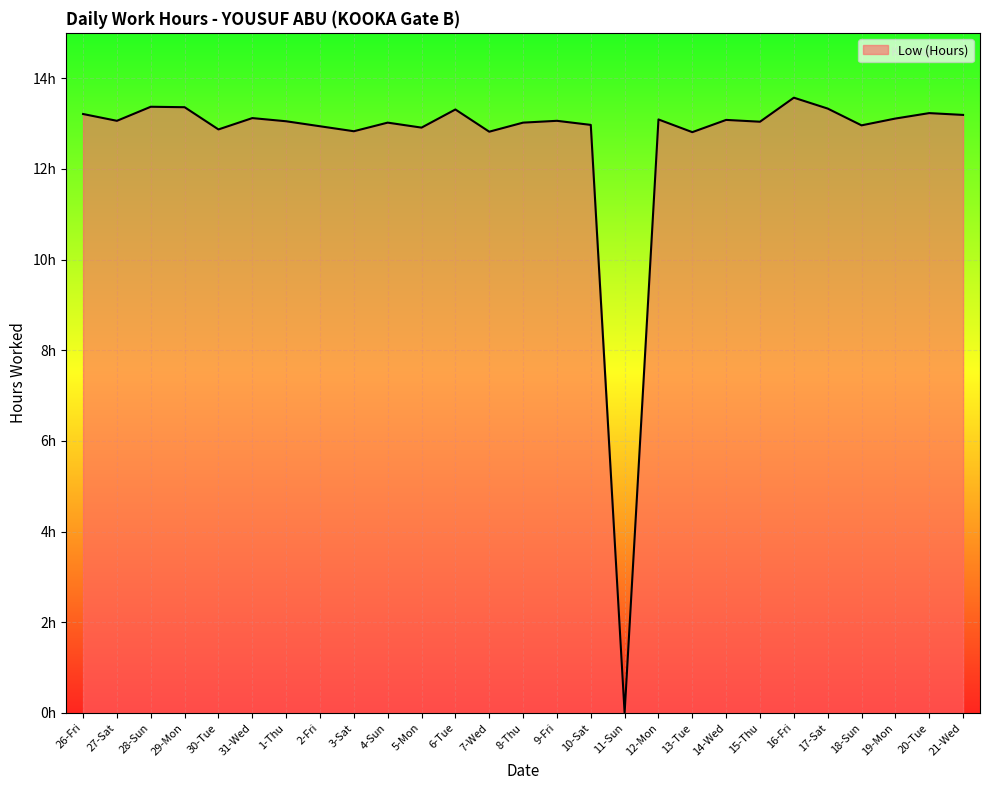

Where does the data first go above 13?

26-Fri